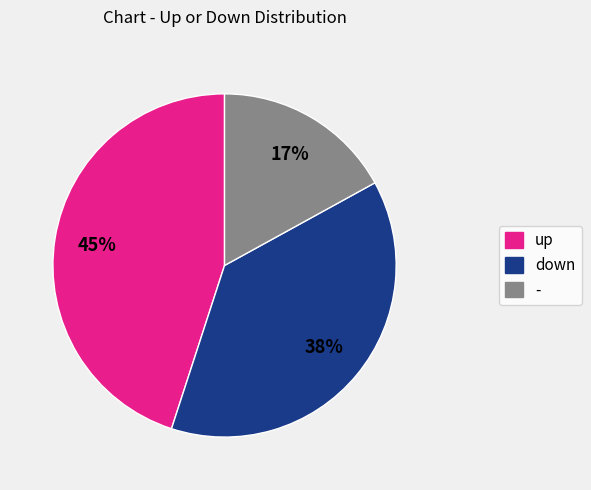

How many slices are in this pie chart?

3